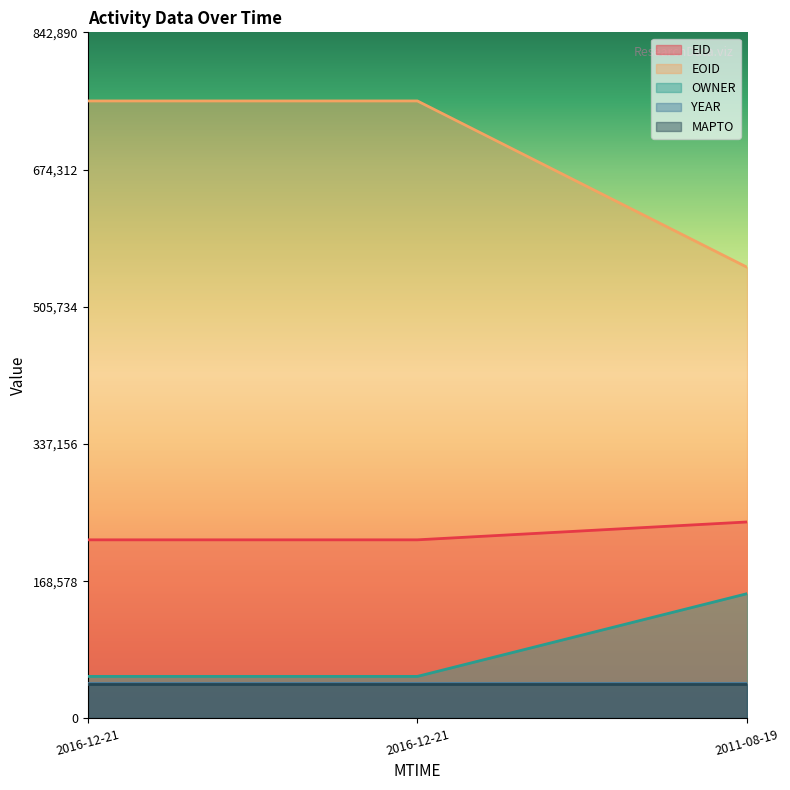

Which series has the largest total across all categories?

EOID